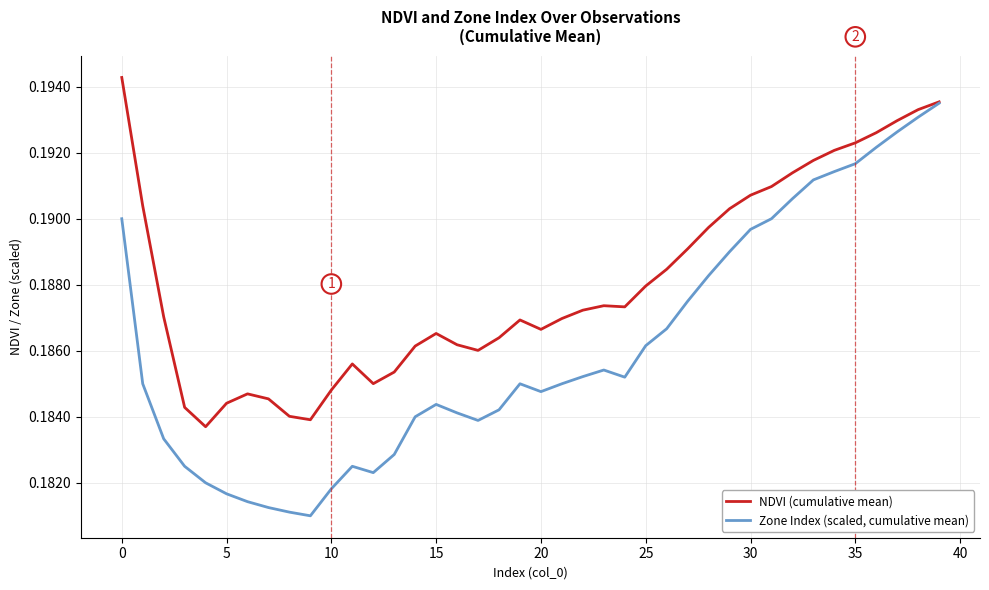

Which series has the largest total across all categories?

NDVI (cumulative mean)